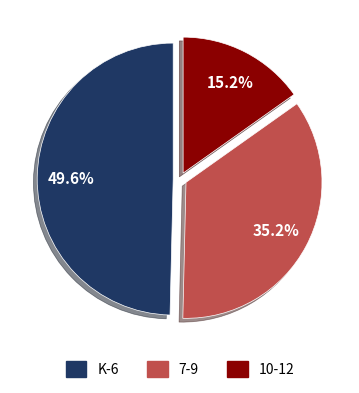

Does K-6 represent more than half of the total?

No